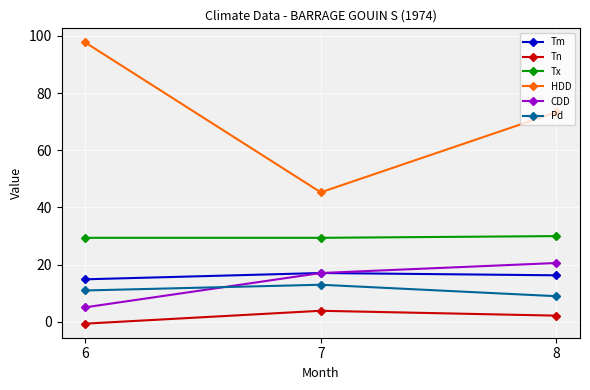

How many lines are shown in the chart?

6